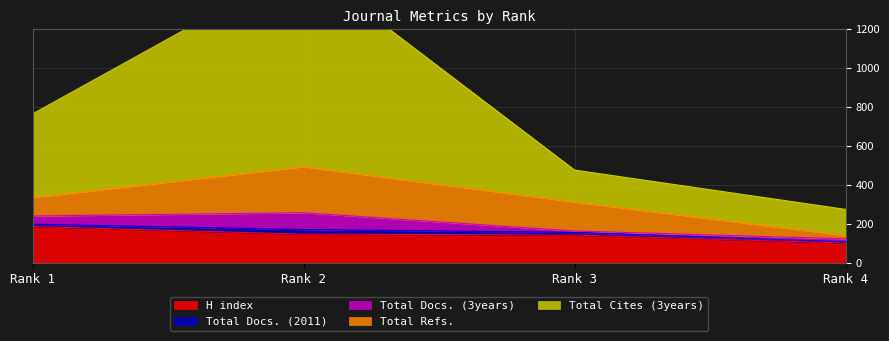

True or false: Total Docs. (3years) and Total Cites (3years) cross at least once.

False